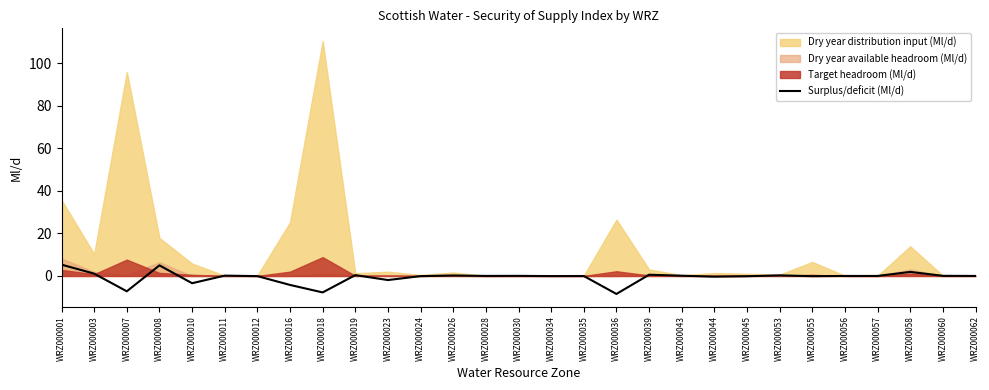

Where is the data nearest to the value -1?

WRZ000044